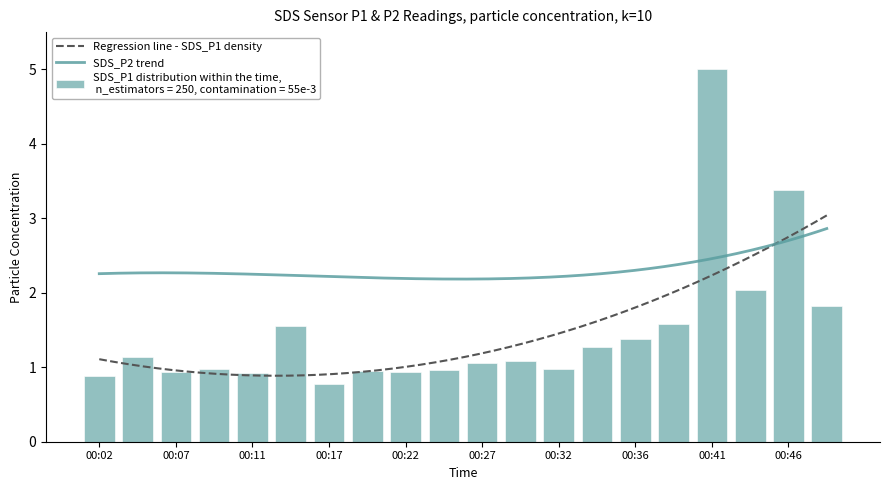

The value at 00:49 is 0.6. True or false?

False